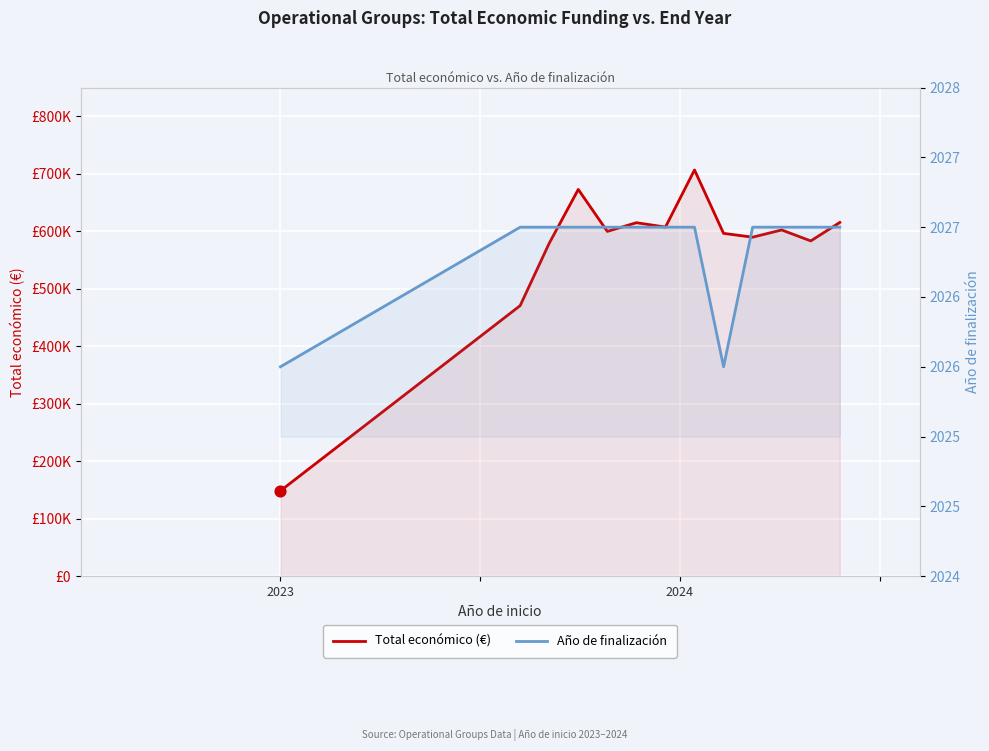

What are all the series names shown in the legend?

Total económico (€), Año de finalización